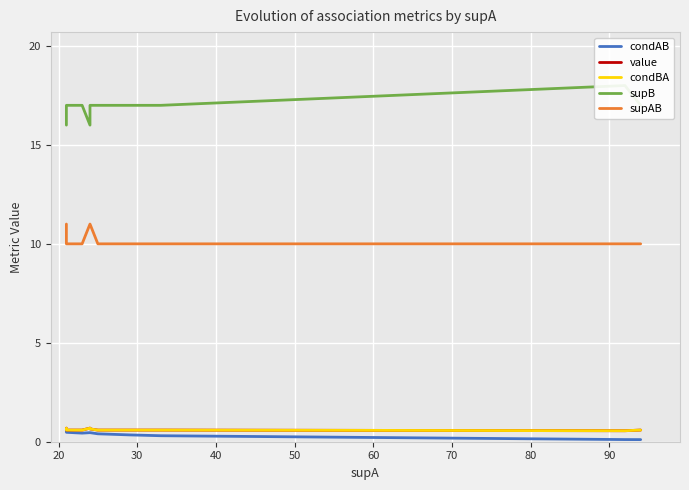

How many interior local peaks does the supB series have?

1